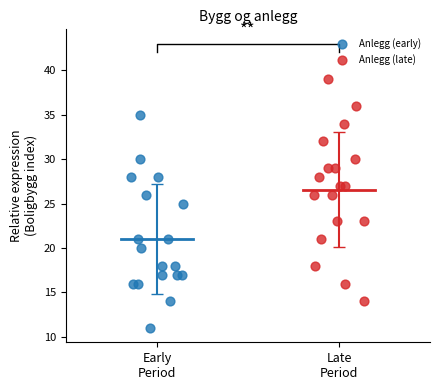

Which series reaches the minimum Y coordinate?

Anlegg (early)